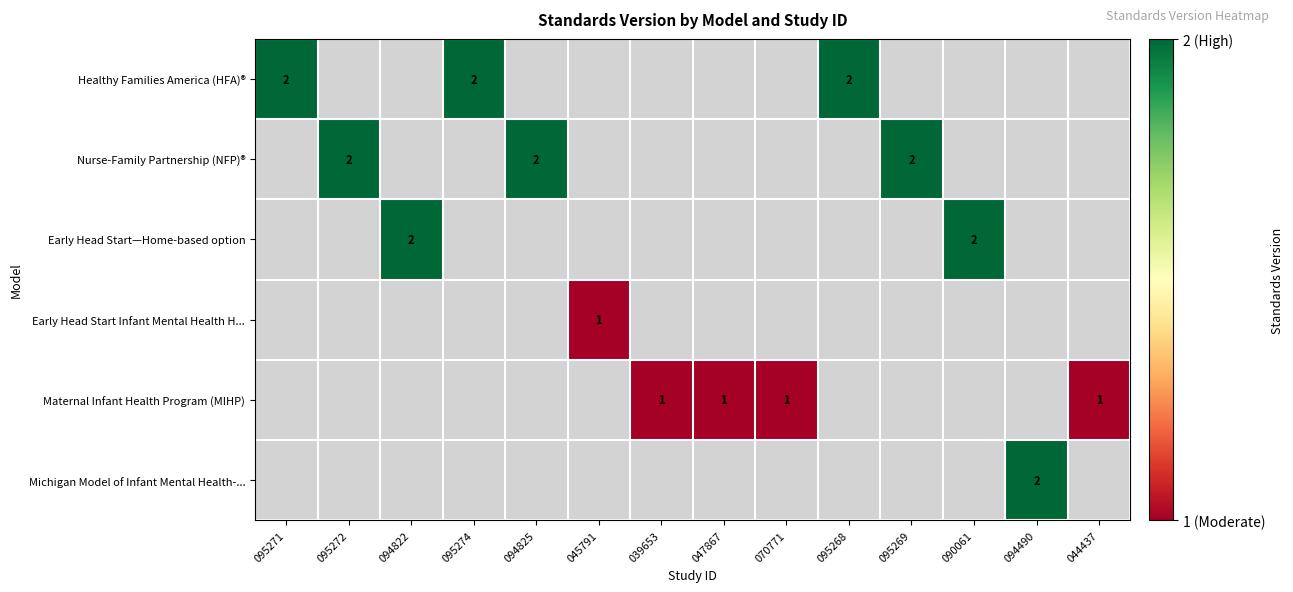

Is it true that Michigan Model of Infant Mental Health-... equals 1 at 094490?

False